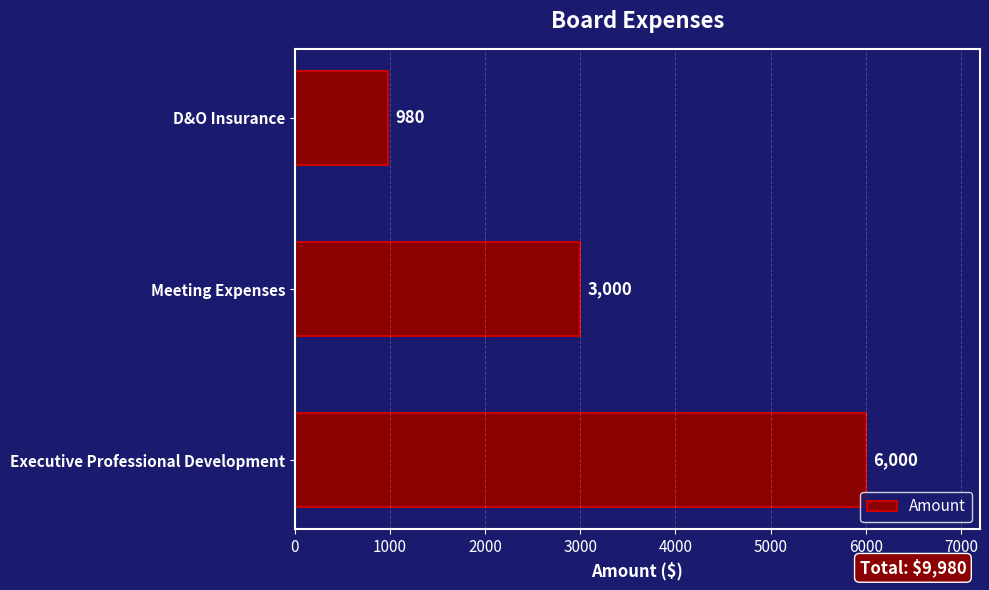

How many bars are there in total?

3